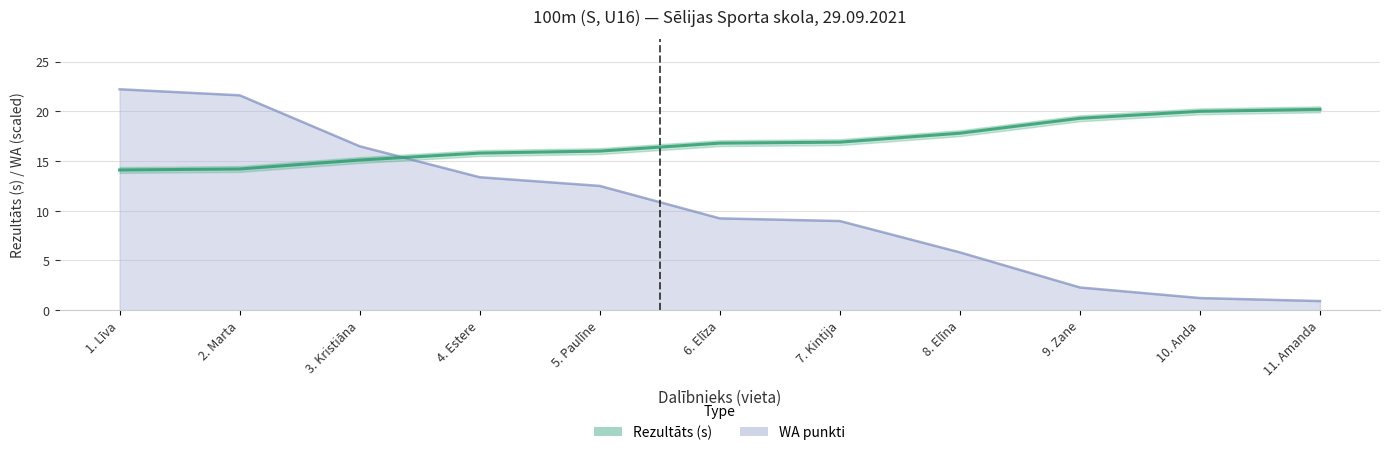

List the labels in order of value, largest first.

11. Amanda, 10. Anda, 9. Zane, 8. Elīna, 7. Kintija, 6. Elīza, 5. Paulīne, 4. Estere, 3. Kristiāna, 2. Marta, 1. Līva